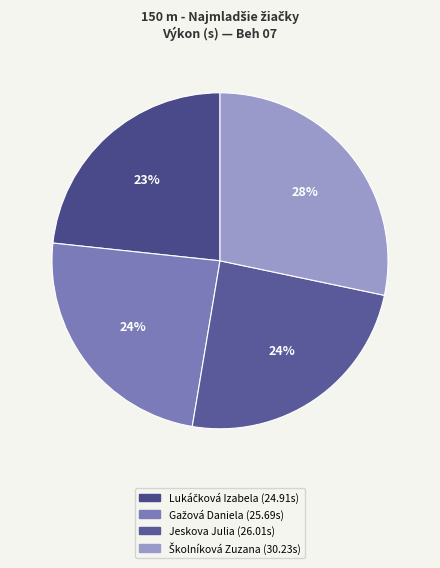

Rank the categories by value from lowest to highest.

Lukáčková Izabela, Gažová Daniela, Jeskova Julia, Školníková Zuzana